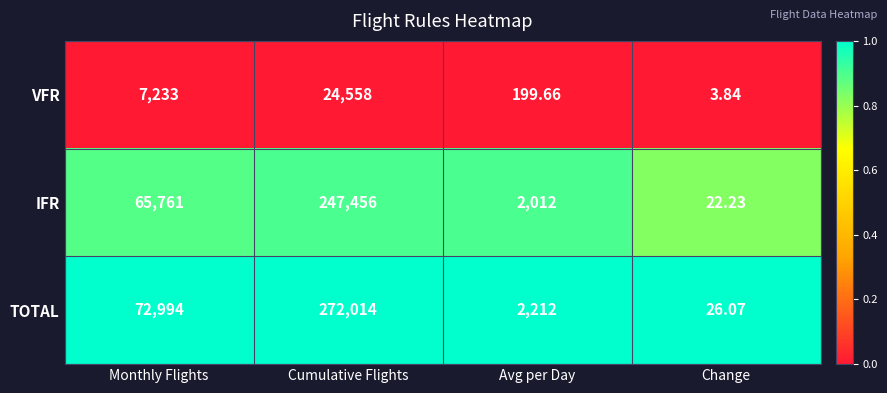

Where is TOTAL nearest to the value 136020?

Monthly Flights